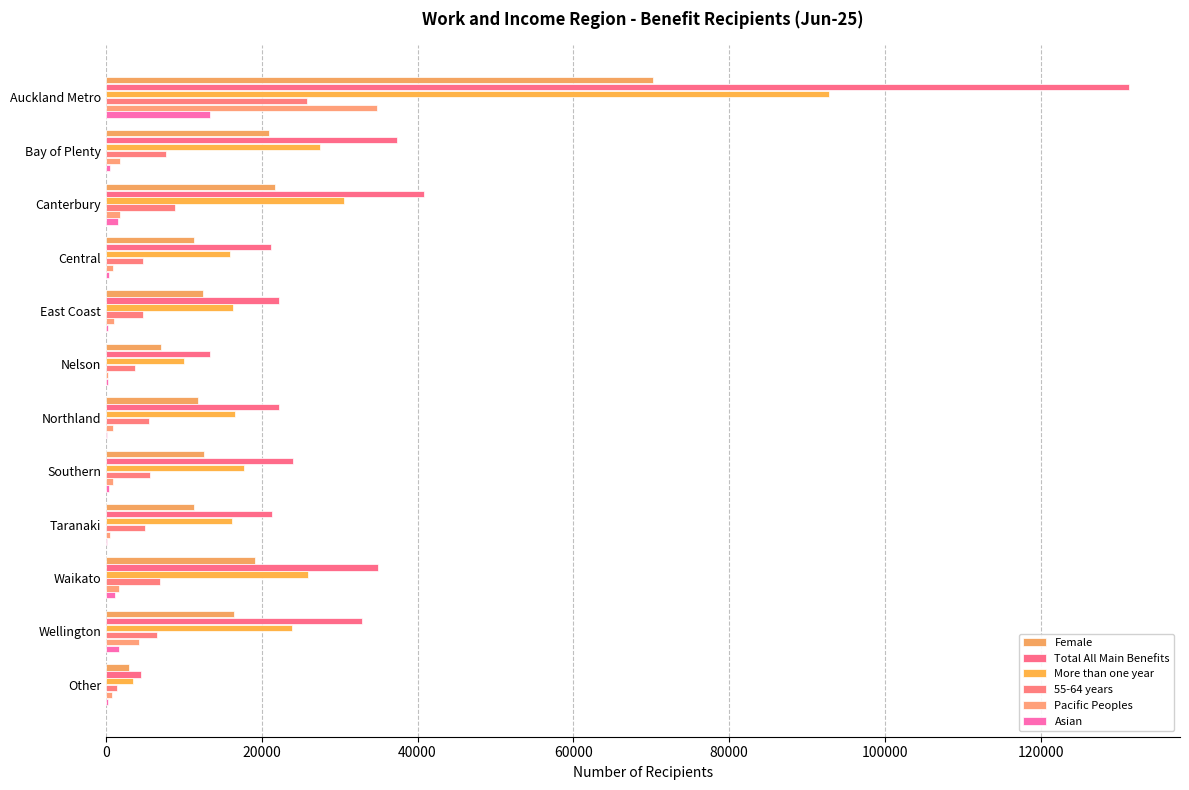

Count the number of categories in the chart.

12